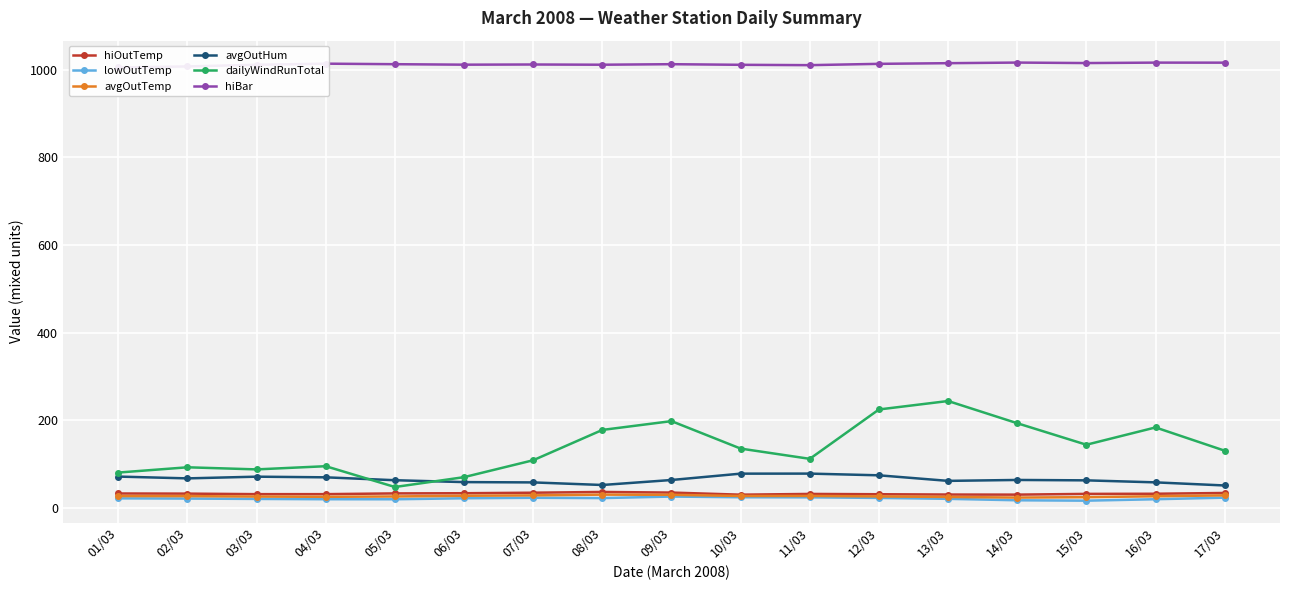

How many interior local peaks does the lowOutTemp series have?

2